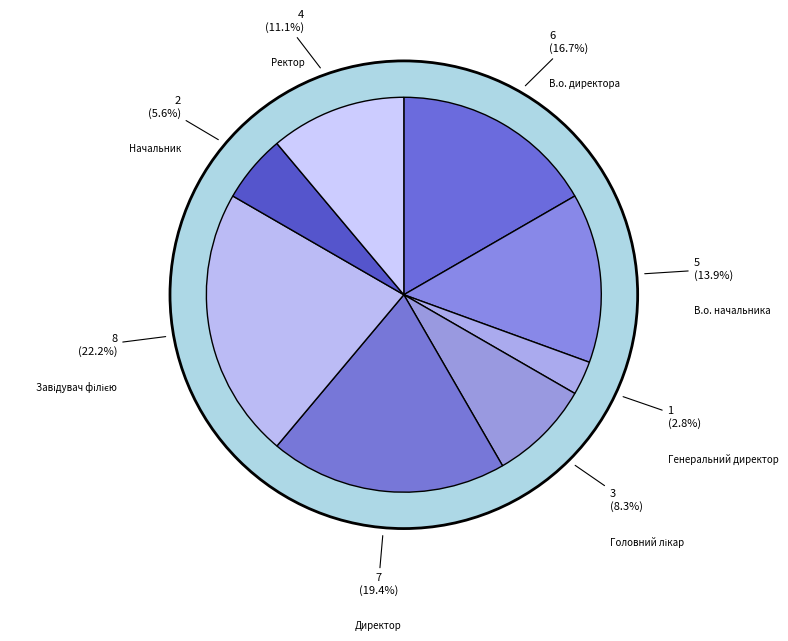

Do Головний лікар and Директор together represent more than half of the pie?

No